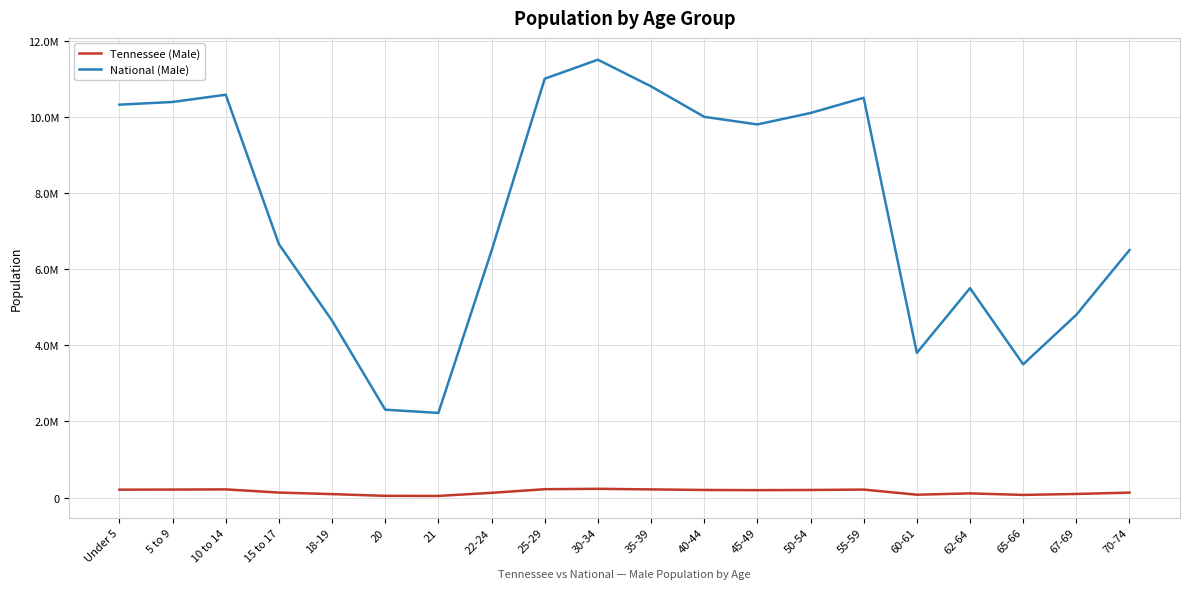

Reading left to right, extract all data points from this chart.

Tennessee (Male): Under 5=208119	5 to 9=210090	10 to 14=215039	15 to 17=131933	18-19=91069	20=45113	21=43074	22-24=124718	25-29=220000	30-34=230000	35-39=215000	40-44=200000	45-49=195000	50-54=200000	55-59=210000	60-61=75000	62-64=110000	65-66=70000	67-69=95000	70-74=130000
National (Male): Under 5=10319427	5 to 9=10389638	10 to 14=10579862	15 to 17=6656209	18-19=4647457	20=2308319	21=2223198	22-24=6482659	25-29=11000000	30-34=11500000	35-39=10800000	40-44=10000000	45-49=9800000	50-54=10100000	55-59=10500000	60-61=3800000	62-64=5500000	65-66=3500000	67-69=4800000	70-74=6500000